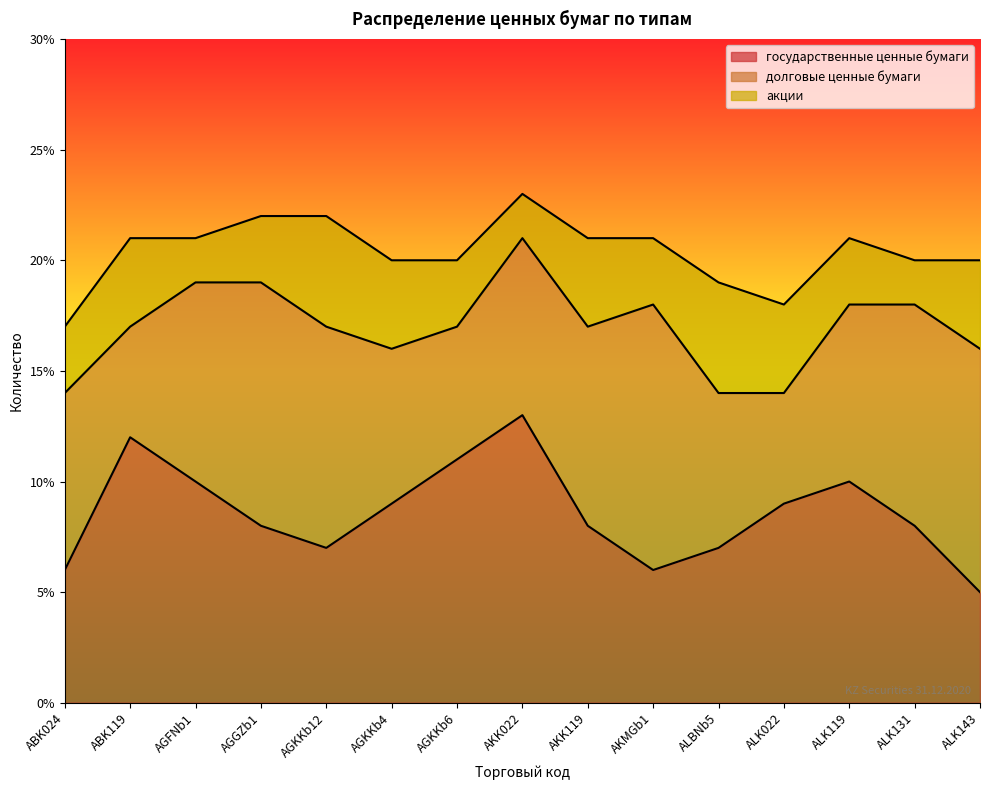

Is the value of долговые ценные бумаги at ALK119 greater than the value of акции at ALBNb5?

Yes